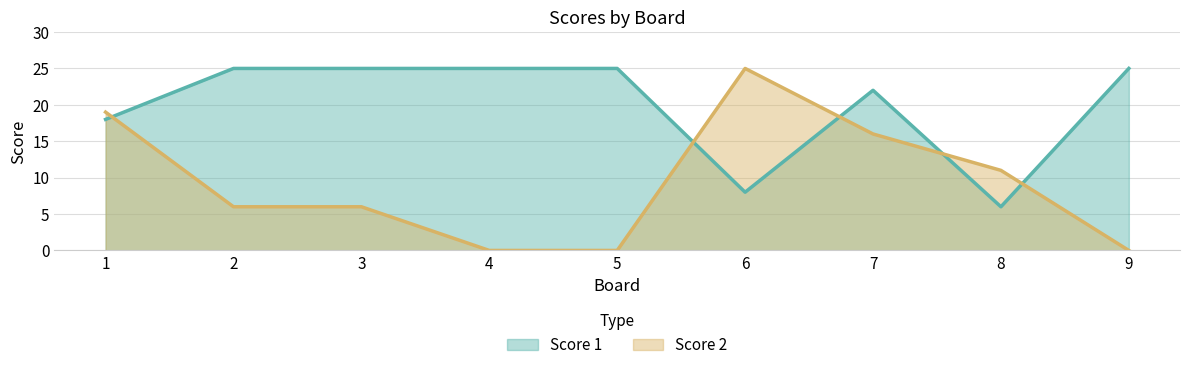

True or false: Score 2 has more than 1 interior local peaks.

False